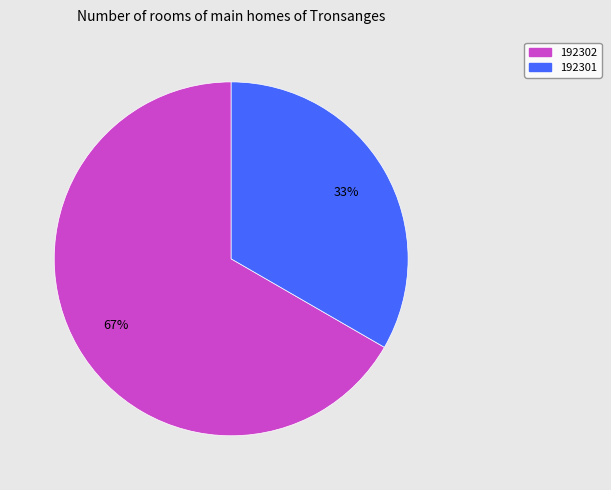

Is it true that 192302 is 67% of the pie?

True